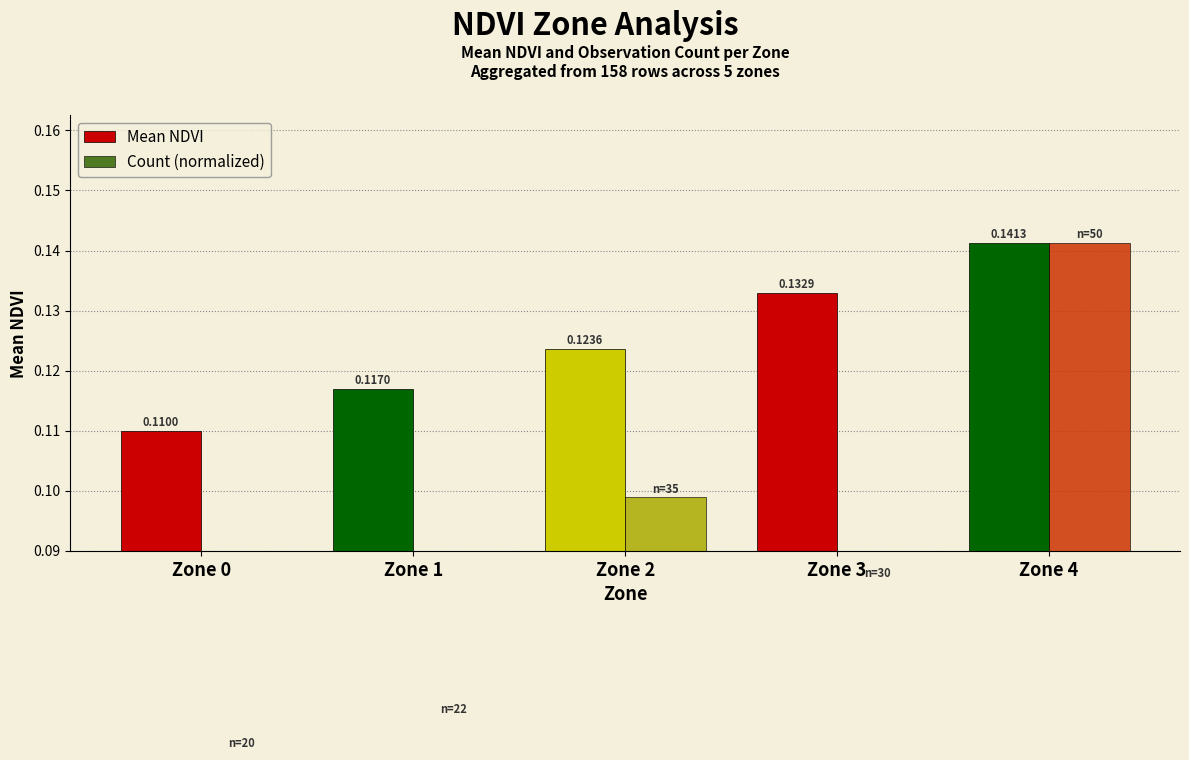

How many bars are there in each group?

2